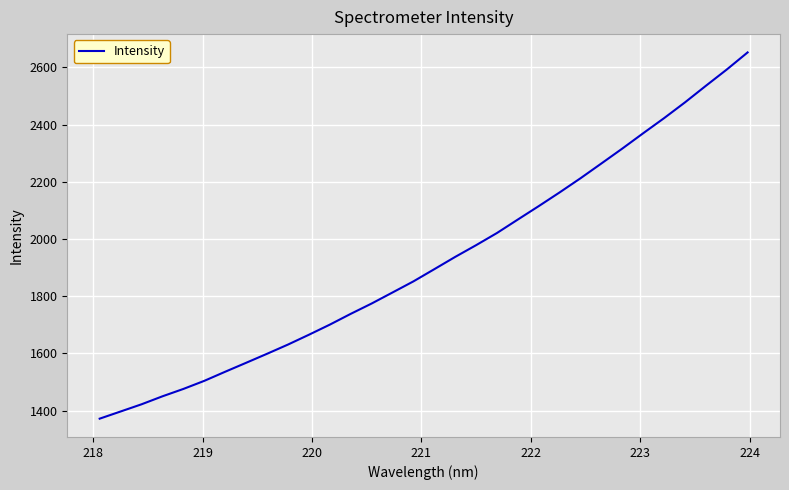

What is the minimum value shown in the chart?

1371.5